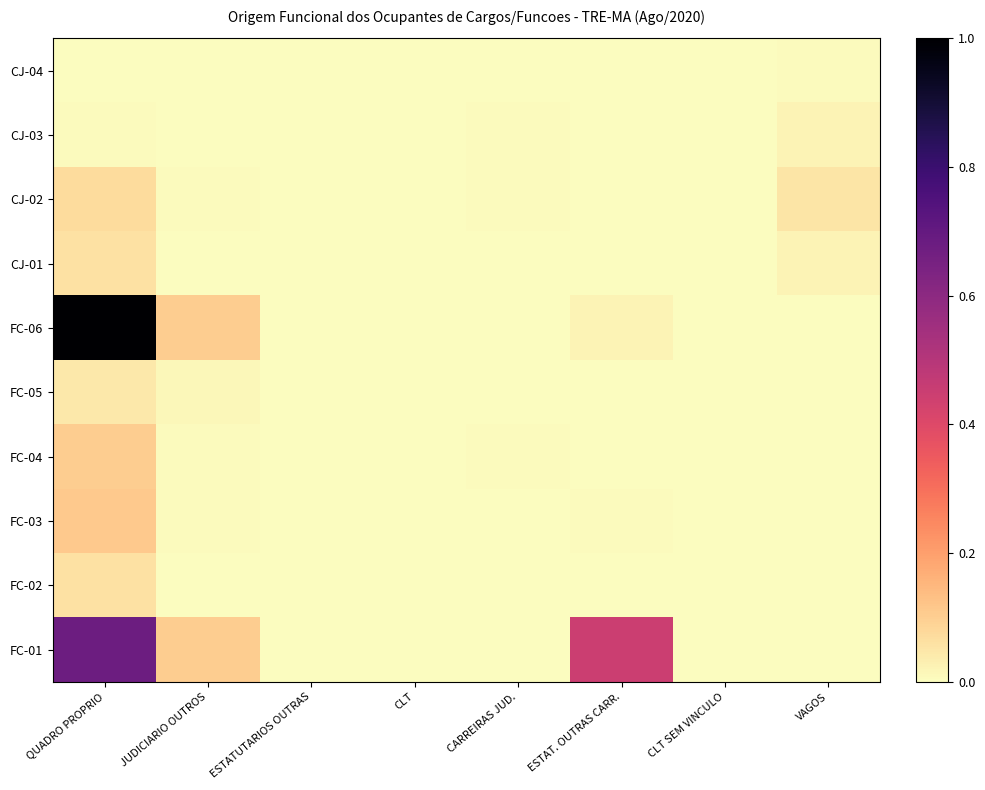

Which category has the highest value across all series?

QUADRO PROPRIO